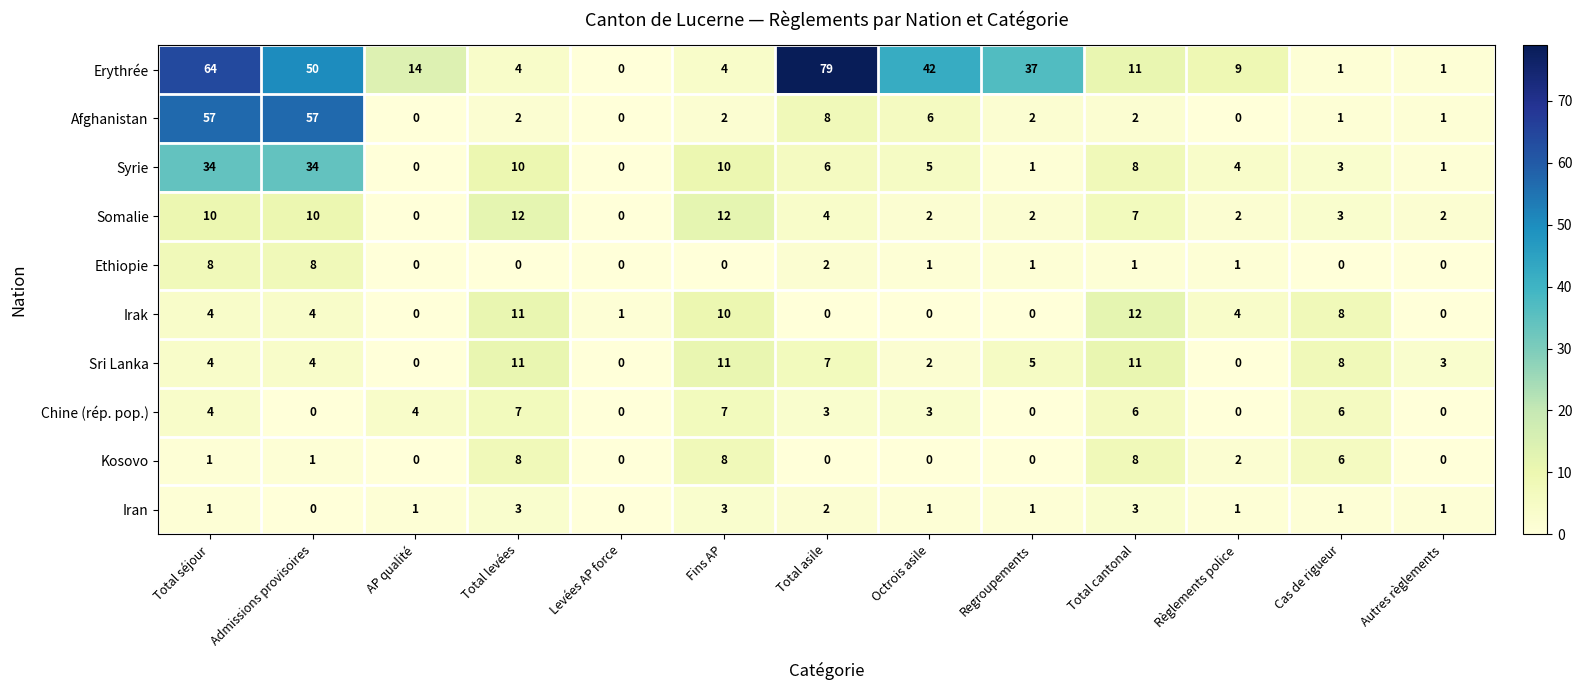

What is the total value across all series at Regroupements?

49